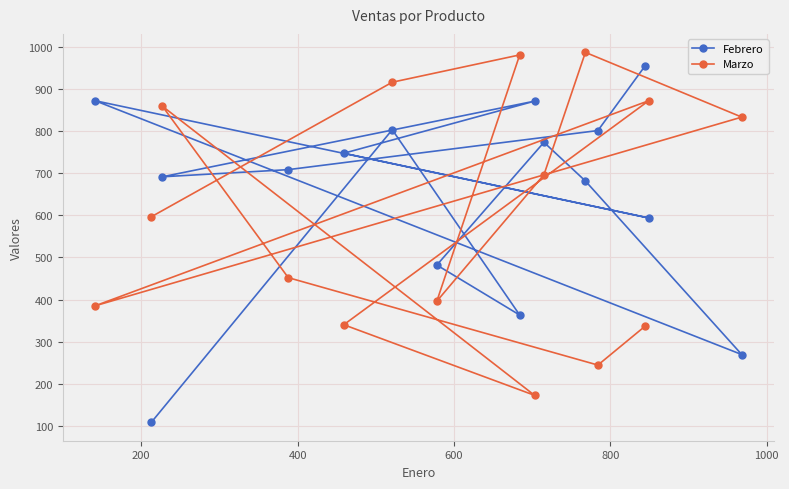

What is the sum of all Febrero values?

9727